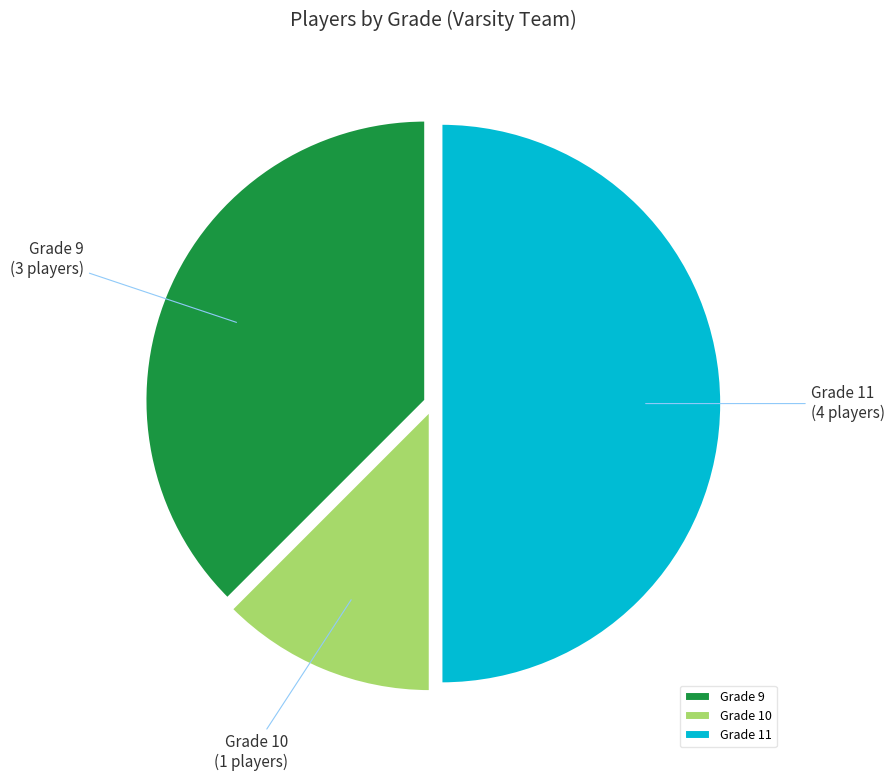

True or false: Grade 11 accounts for 50% of the total.

True